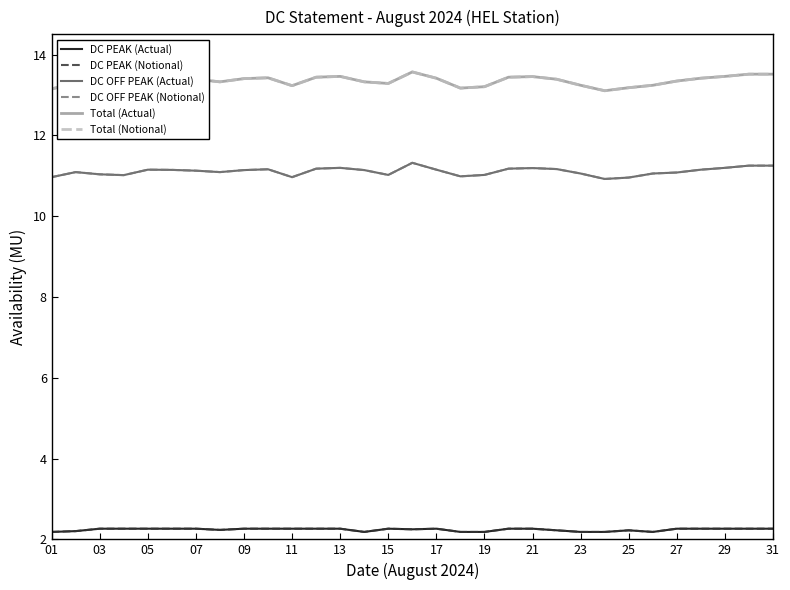

What is the minimum value shown in the chart?

2.2